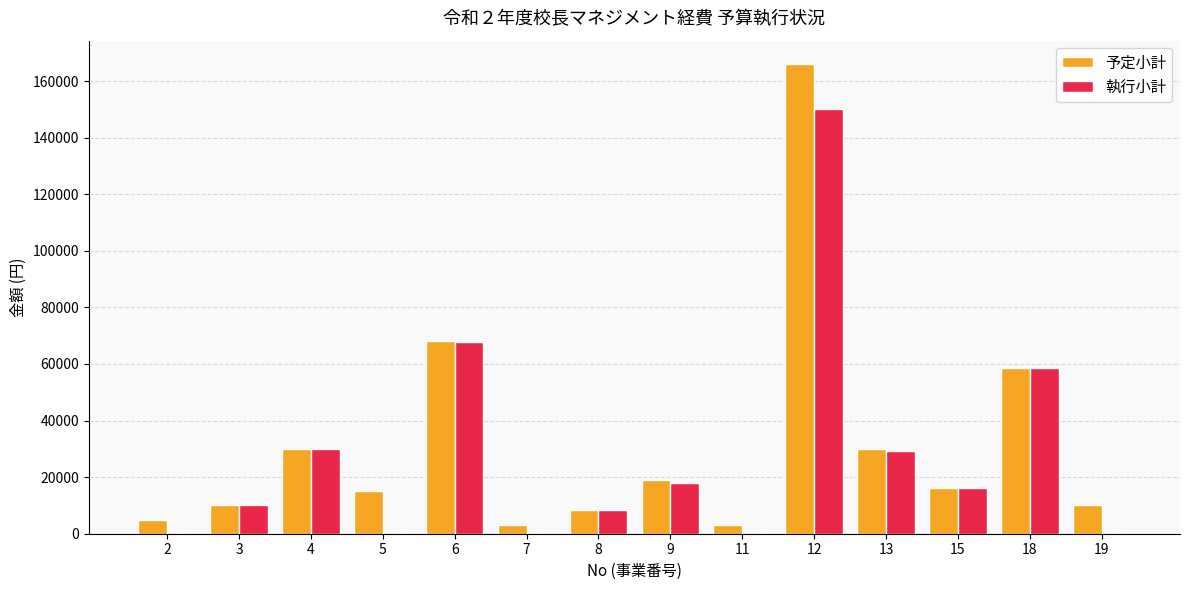

At which category is the sum across all series the highest?

12